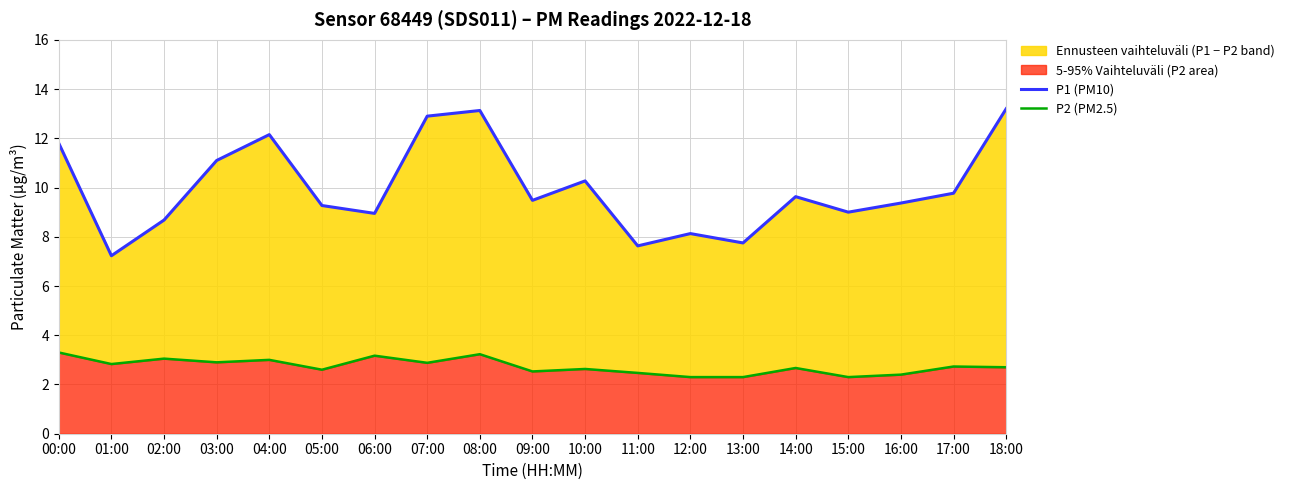

How many data points does each series have?

19